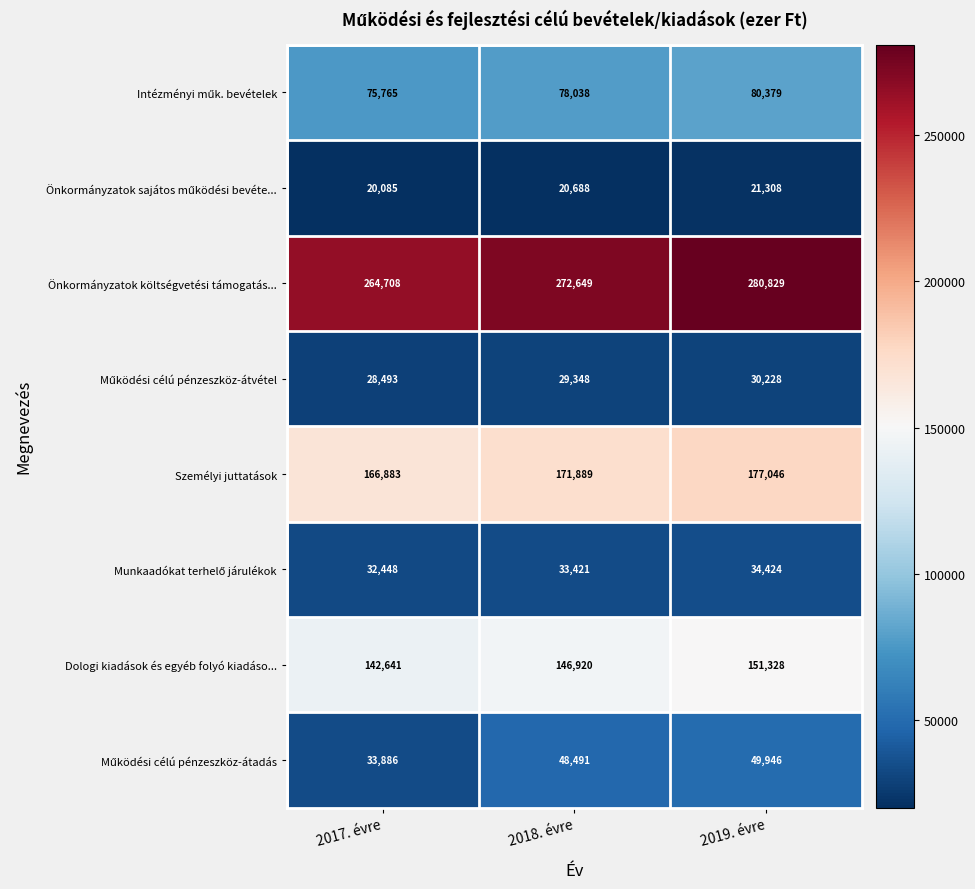

At how many categories does at least one series exceed 206446?

3